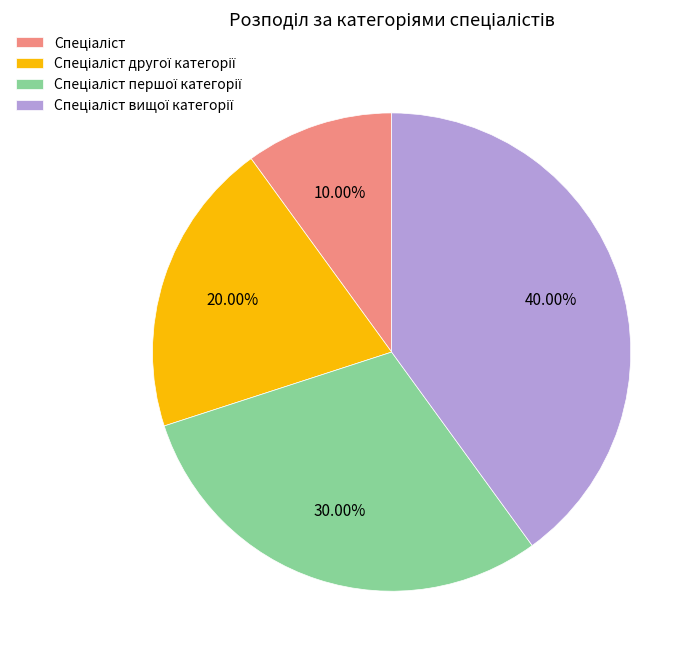

How many slices are in this pie chart?

4